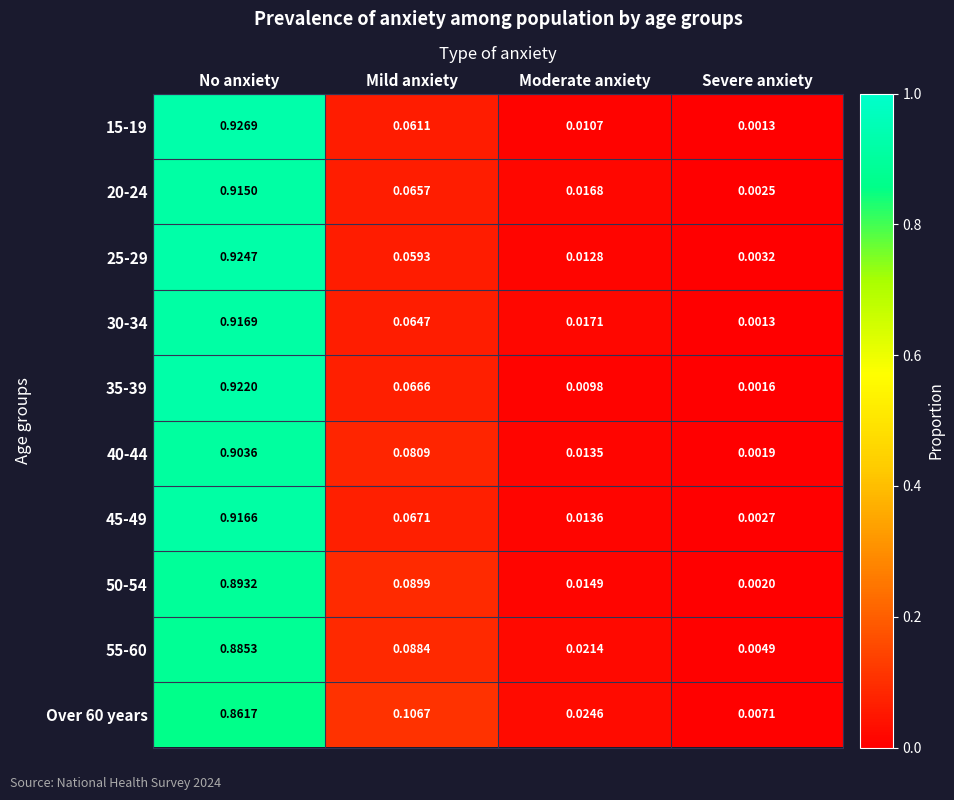

Is the value of 25-29 at Moderate anxiety greater than the value of 50-54 at No anxiety?

No